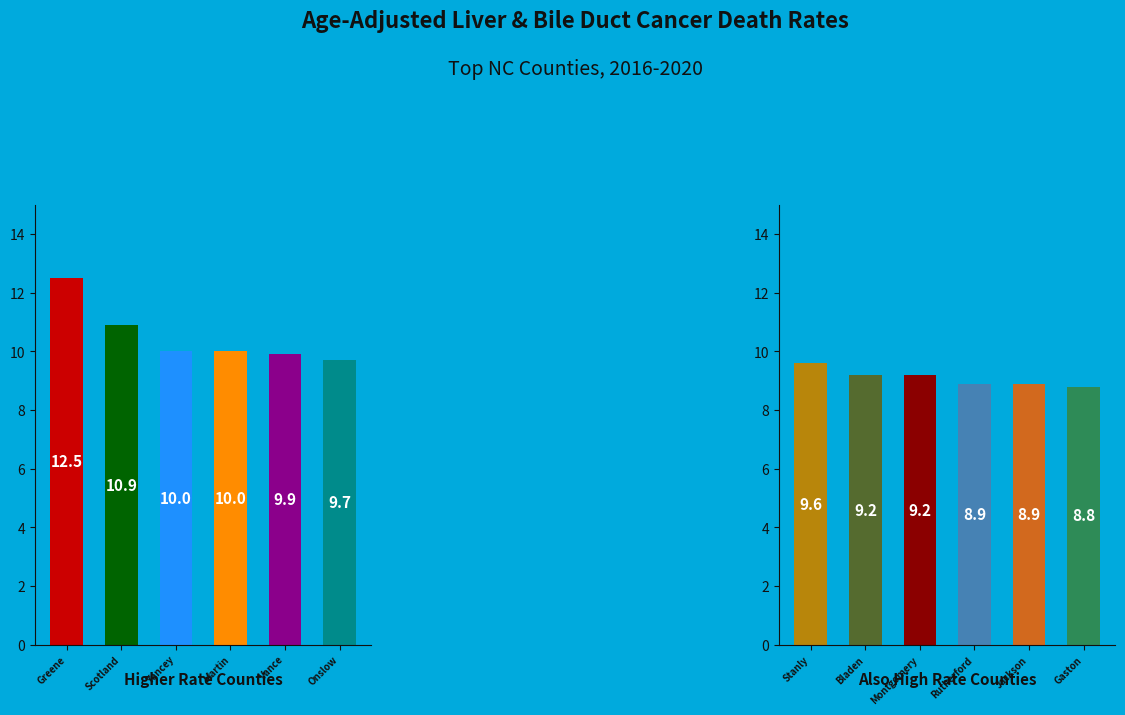

Does any single category account for the majority?

No